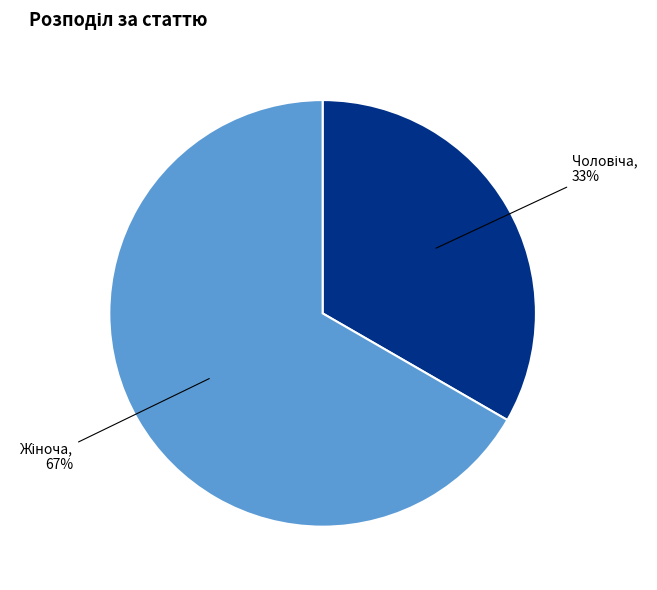

To the nearest percent, what is the average slice percentage?

50%